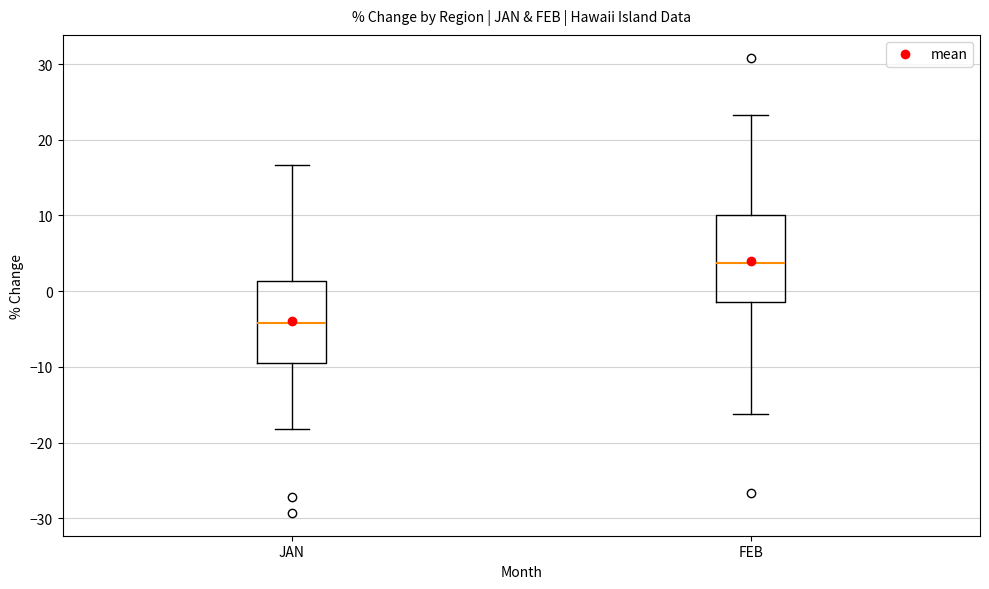

Reading left to right, transcribe this box plot: for each box, give where its median line is, the range the box spans, and where its two whiskers end, as read against the y-axis. The values are not printed on the chart, so give them approximately, as read against the axis.

JAN: median -4, box -9 to 1, whiskers -18 to 17
FEB: median 4, box -1 to 10, whiskers -16 to 23